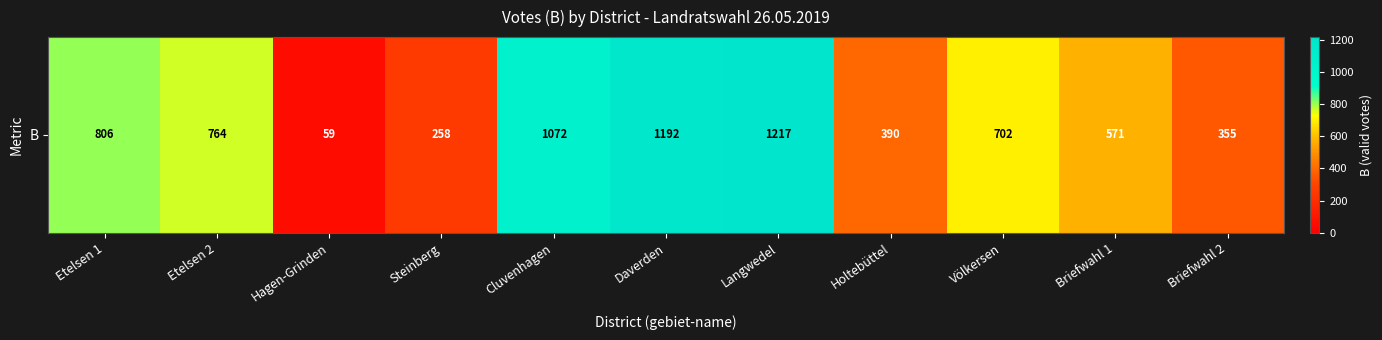

What is the minimum value shown in the chart?

59